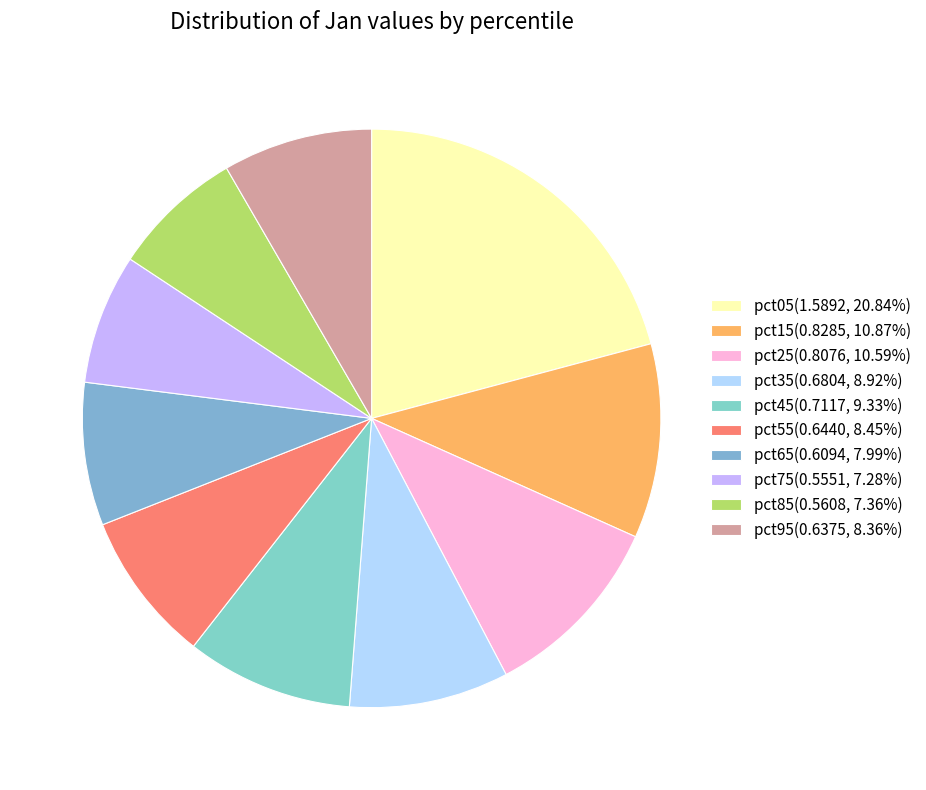

To the nearest percent, what is the combined percentage of pct55 and pct25?

19%